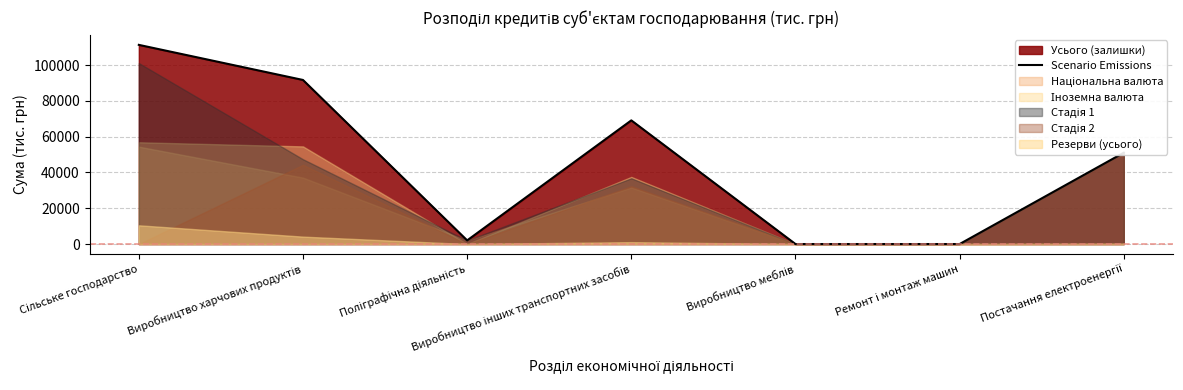

Which label corresponds to the largest value in the chart?

Сільське господарство